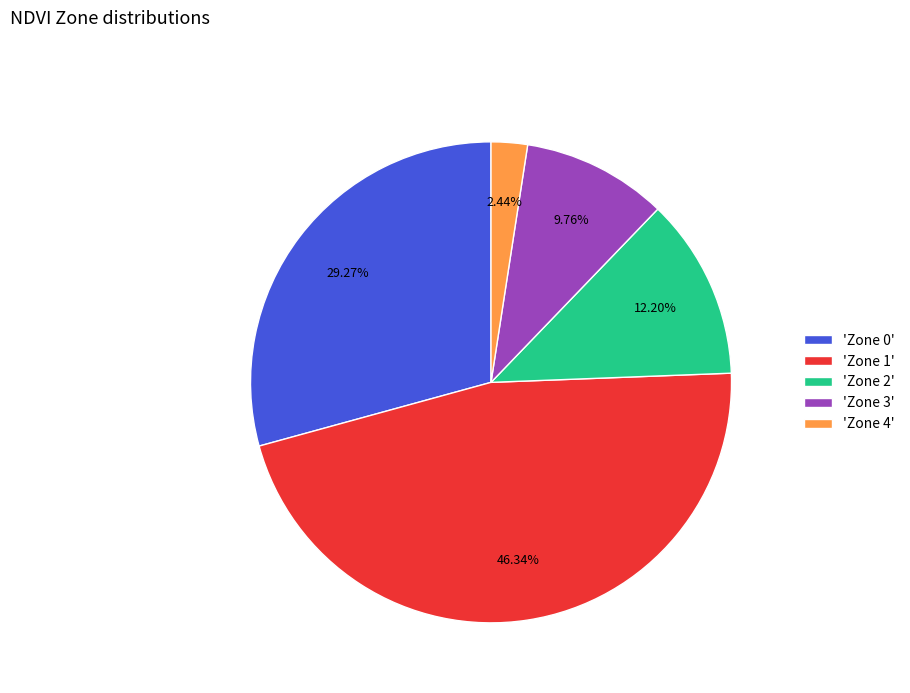

How many slices are in this pie chart?

5